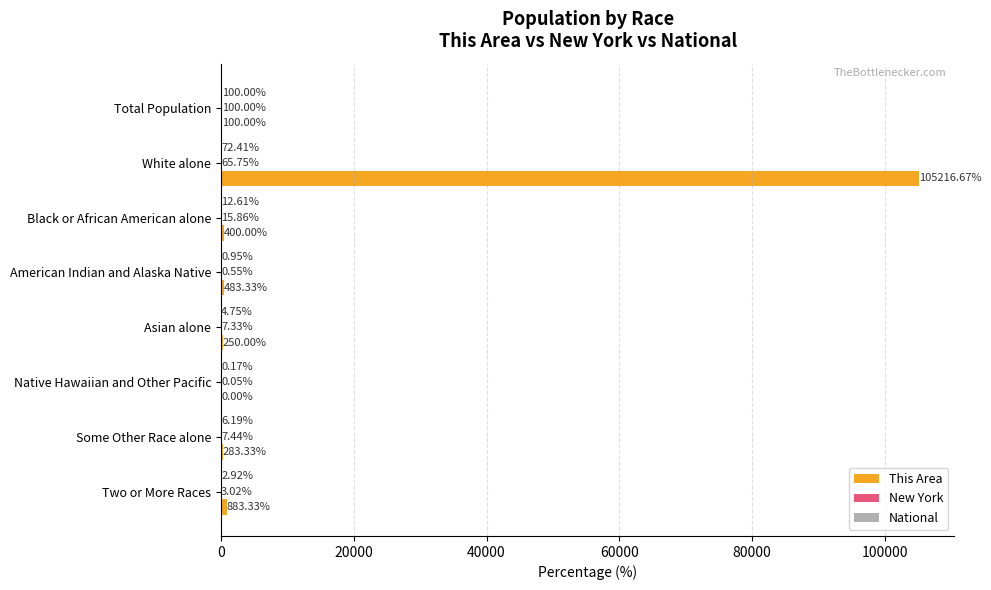

Which label corresponds to the largest value in the chart?

White alone